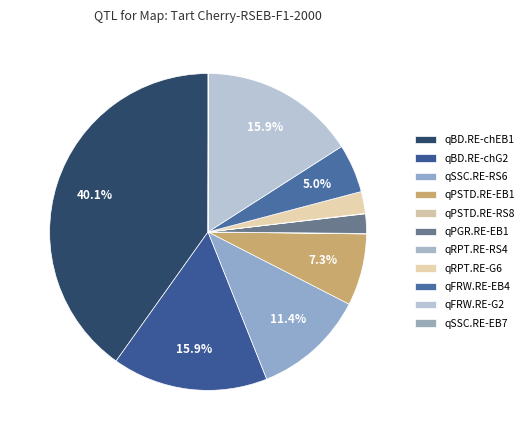

Count the number of slices in the pie.

11